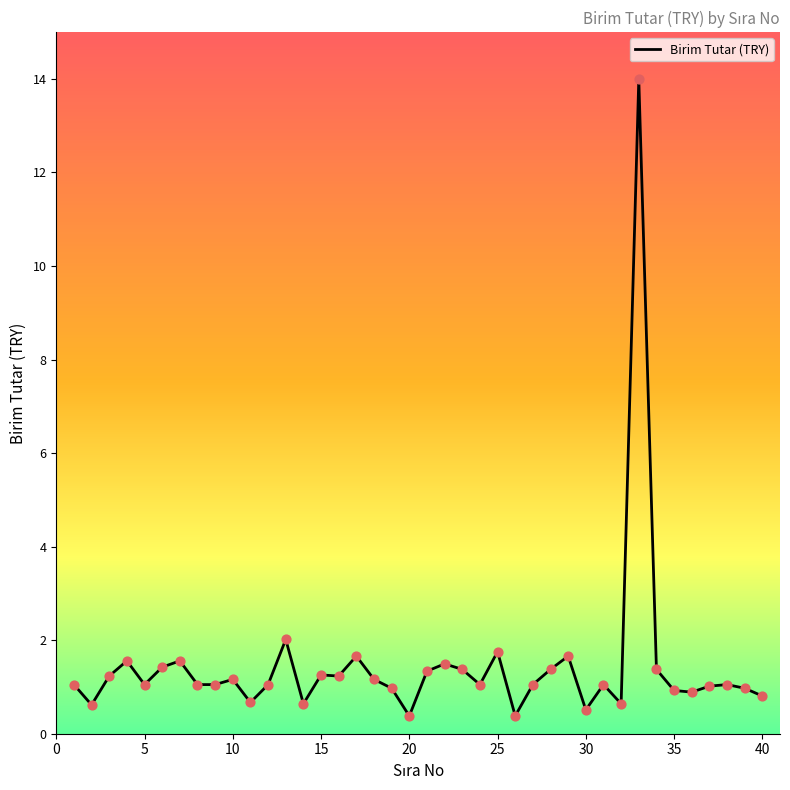

What is the greatest value displayed?

14.0